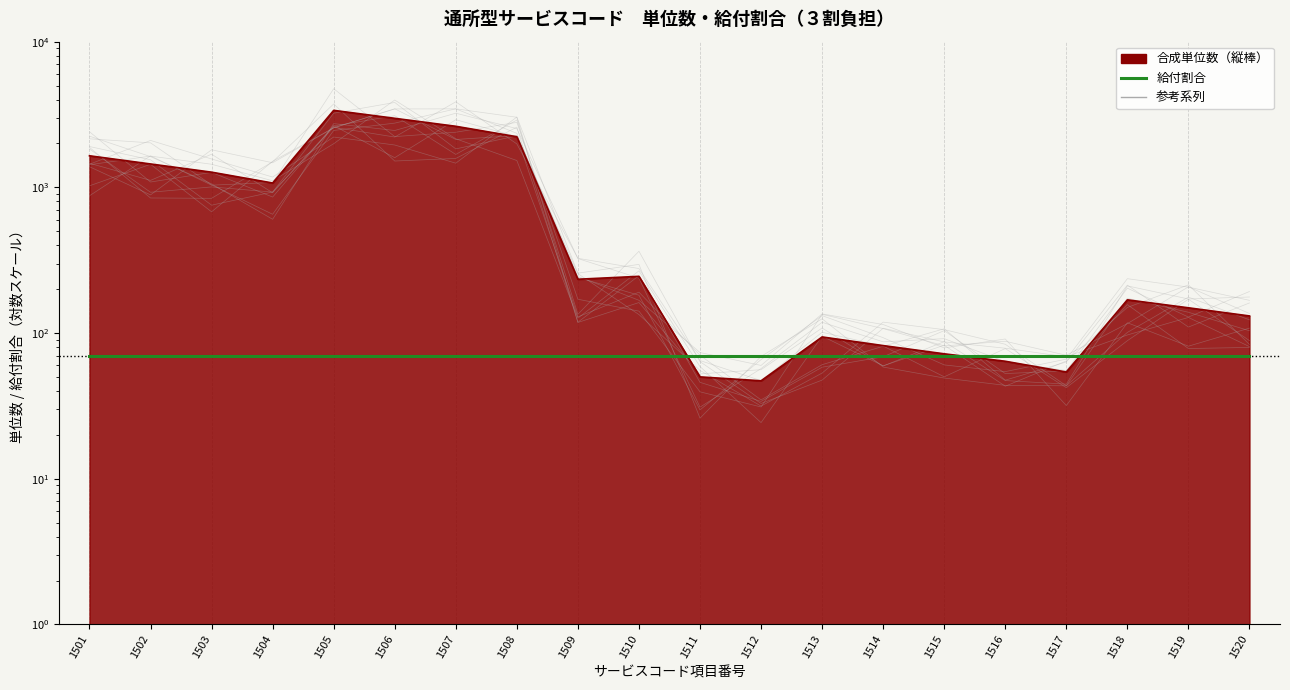

Where is the first local maximum?

1505